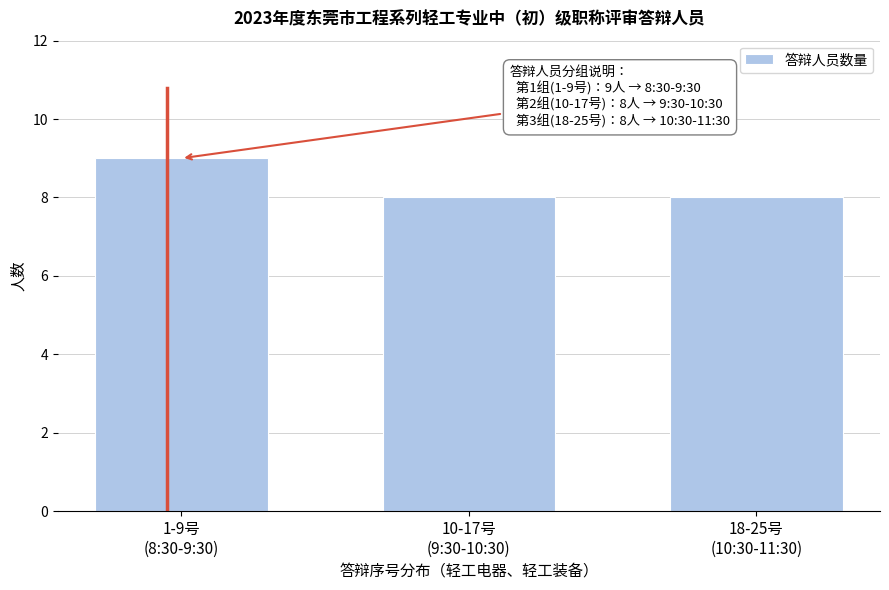

Reading left to right, extract all data points from this chart.

9	8	8